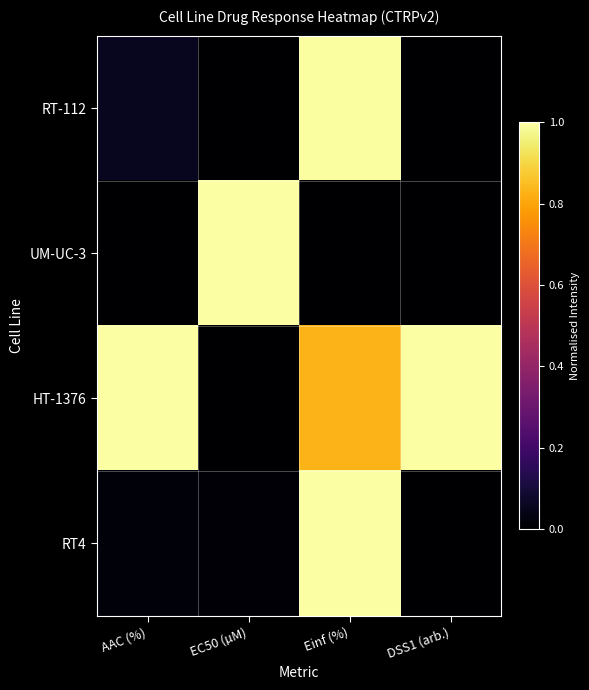

Reading left to right, extract all data points from this chart.

RT-112: AAC (%)=0.1	EC50 (µM)=0.0	Einf (%)=1.0	DSS1 (arb.)=0.0
UM-UC-3: AAC (%)=0.0	EC50 (µM)=1.0	Einf (%)=0.0	DSS1 (arb.)=0.0
HT-1376: AAC (%)=1.0	EC50 (µM)=0.0	Einf (%)=0.8	DSS1 (arb.)=1.0
RT4: AAC (%)=0.0	EC50 (µM)=0.0	Einf (%)=1.0	DSS1 (arb.)=0.0